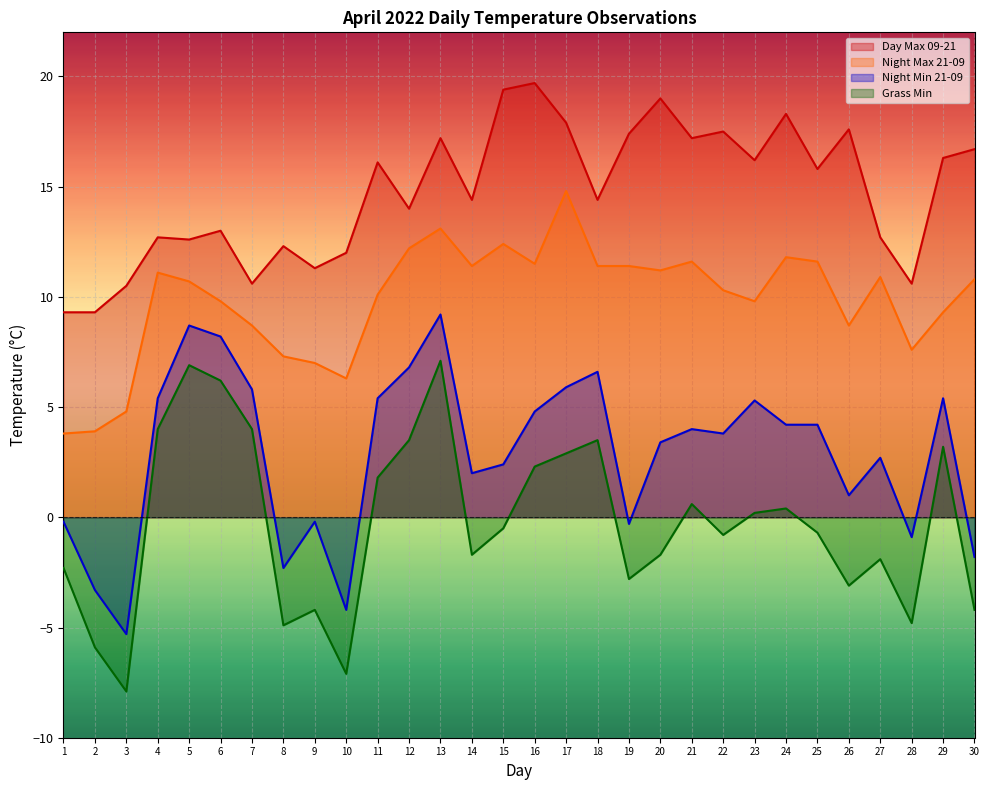

What is the sum of all Day Max 09-21 values?

442.0